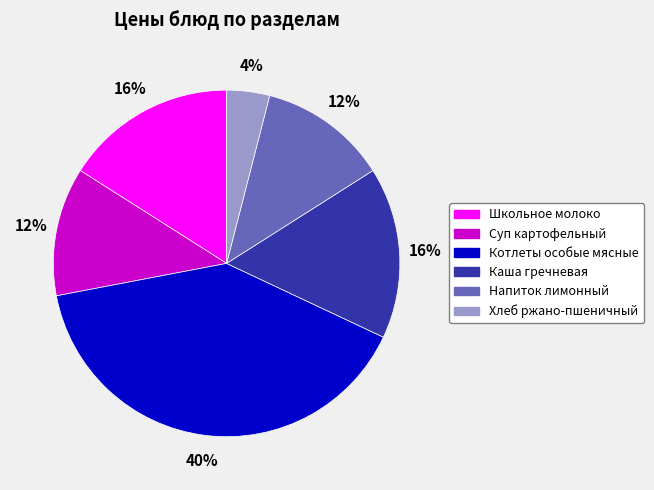

What percentage is the Школьное молоко slice, to the nearest percent?

16%